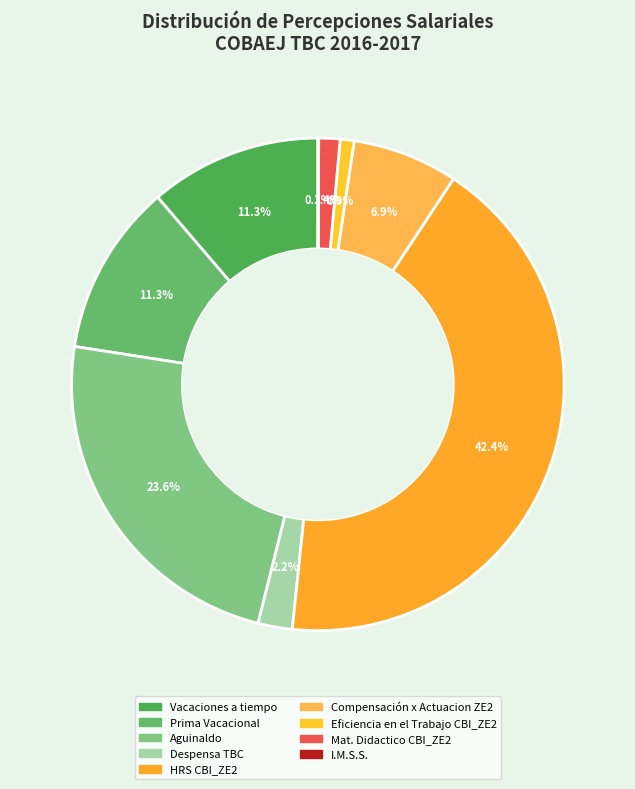

What is the change in value from Despensa TBC to Compensación x Actuacion ZE2?

+133.7